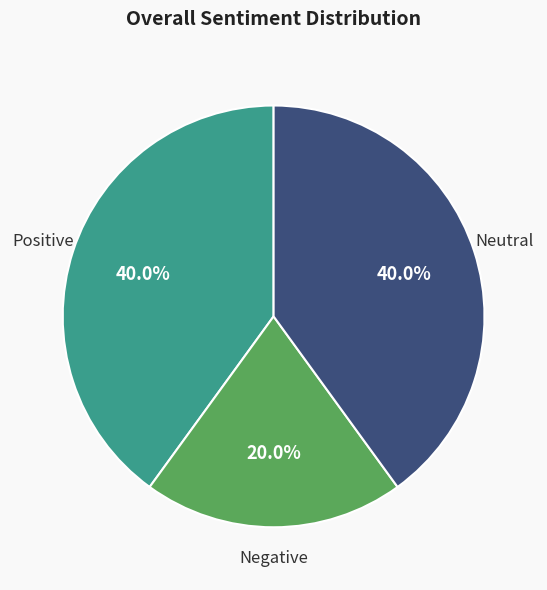

Count the number of slices in the pie.

3